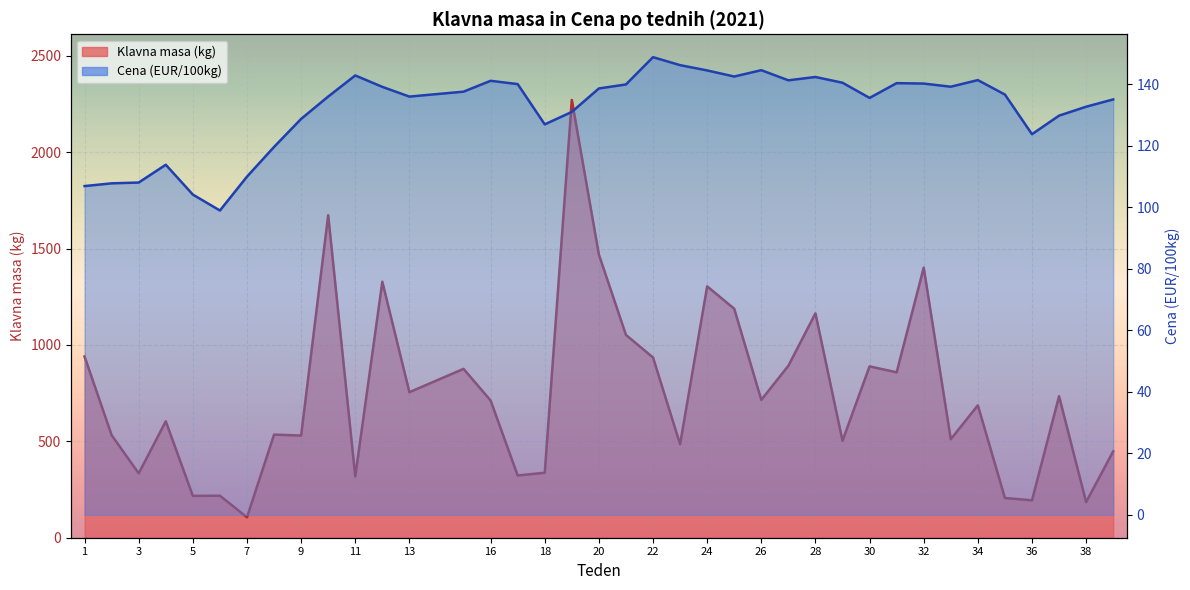

The value of Cena (EUR/100kg) at 33 is 54.2. True or false?

False